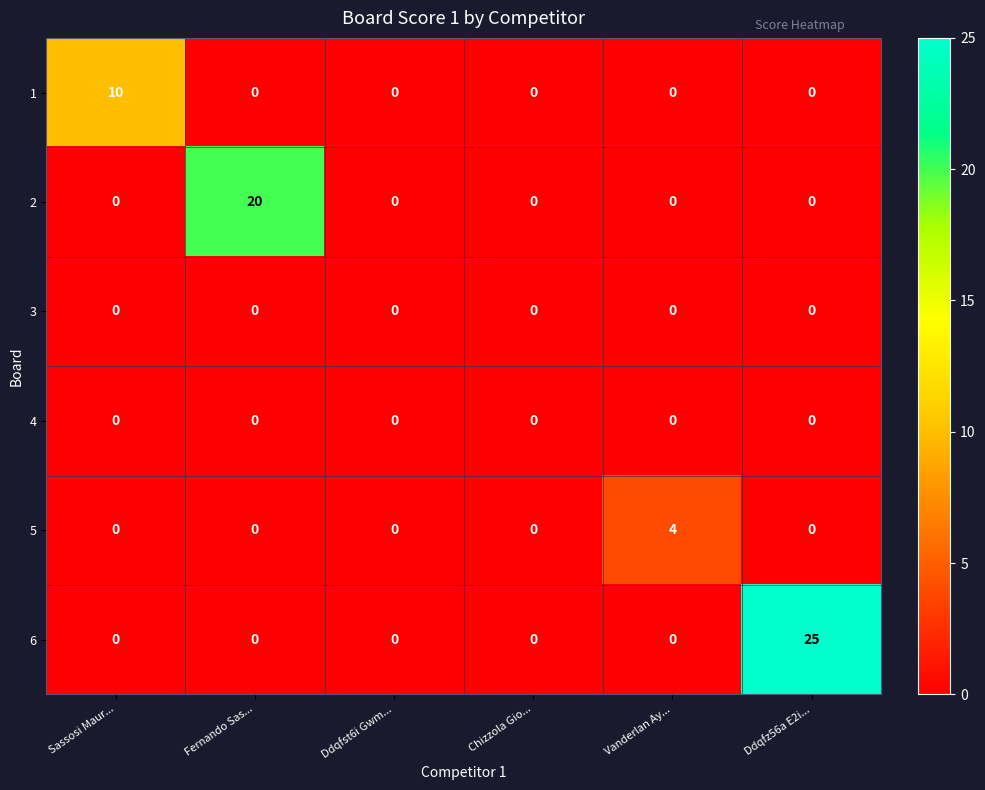

Which series has the largest total across all categories?

6